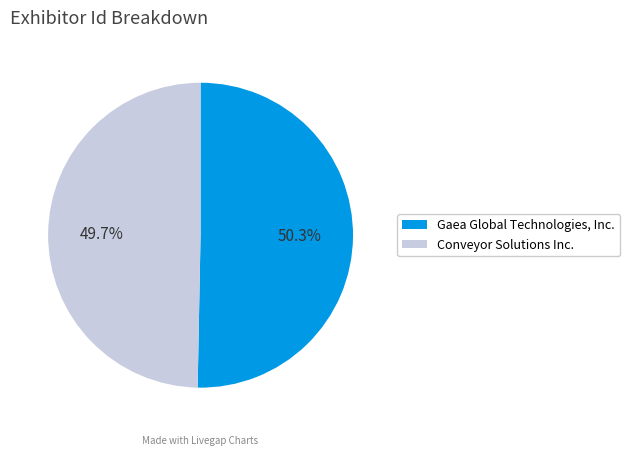

Between Gaea Global Technologies, Inc. and Conveyor Solutions Inc., which is larger?

Gaea Global Technologies, Inc.